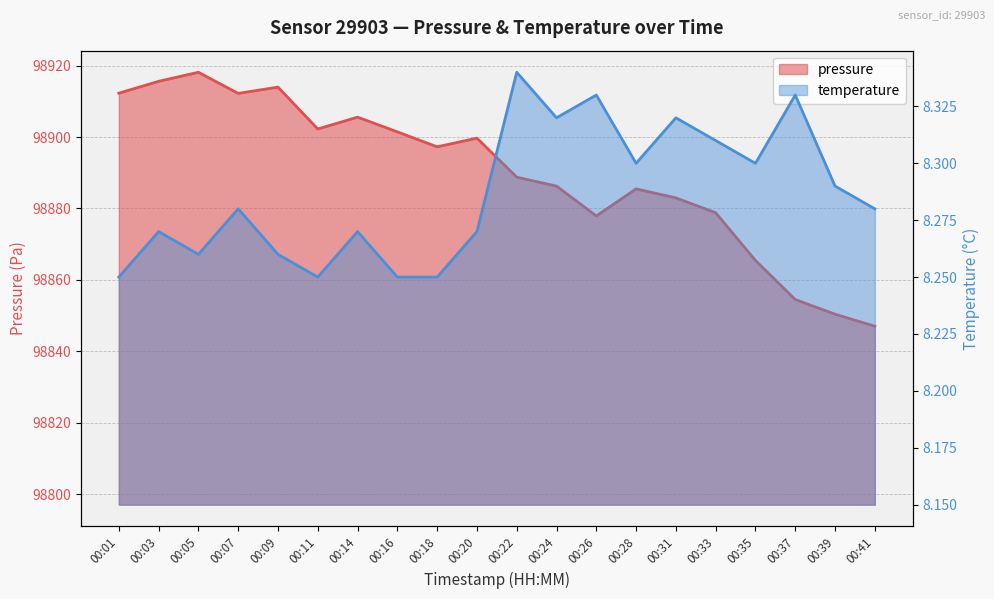

At which category is the sum across all series the highest?

00:05